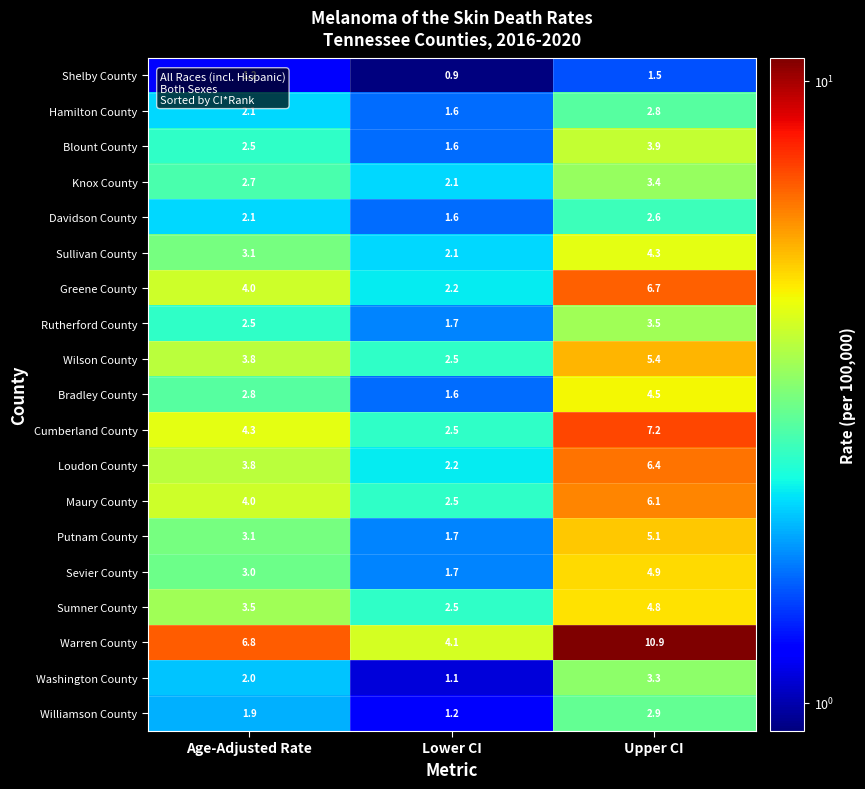

Rank the categories by Williamson County value from lowest to highest.

Lower CI, Age-Adjusted Rate, Upper CI